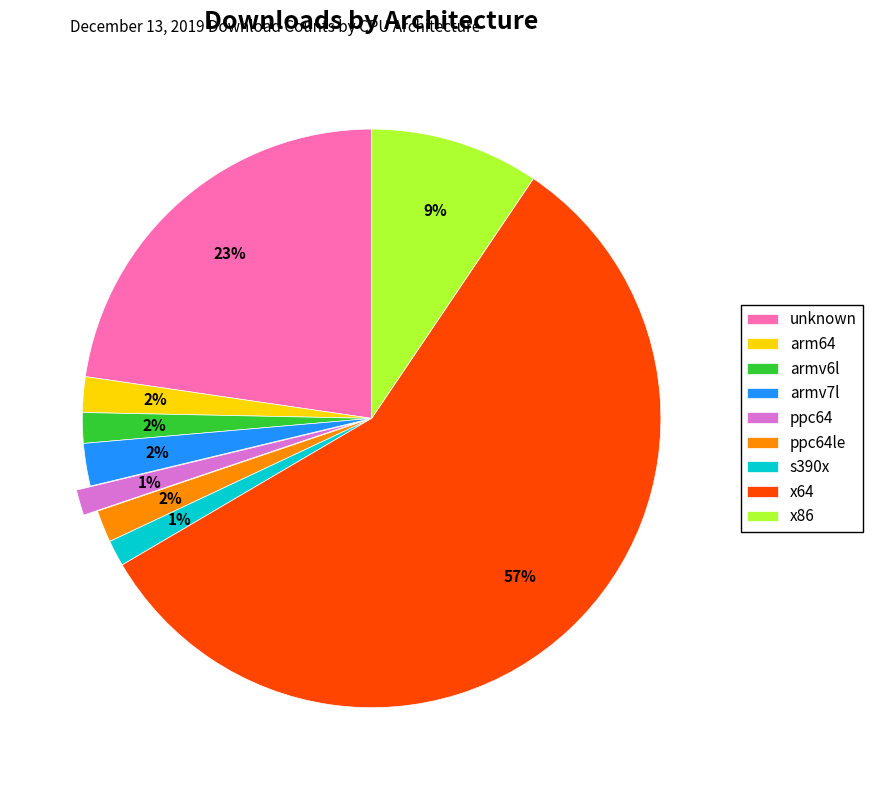

How many slices are in this pie chart?

9